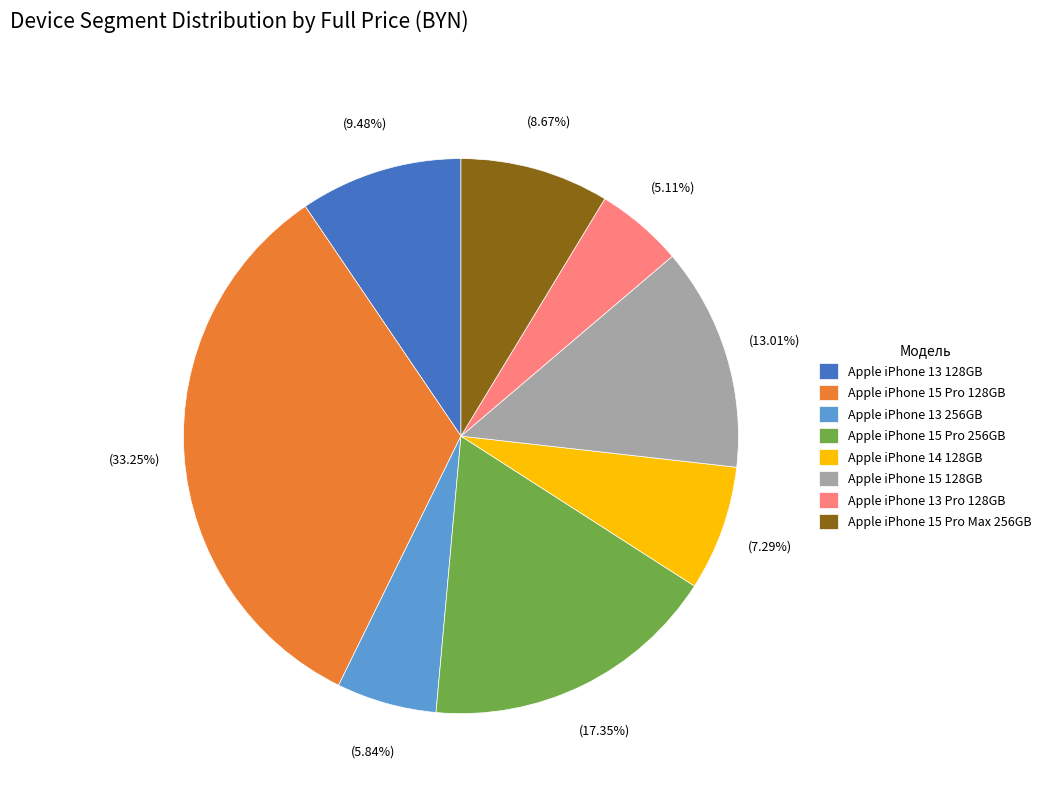

Is Apple iPhone 14 128GB the majority of the pie?

No